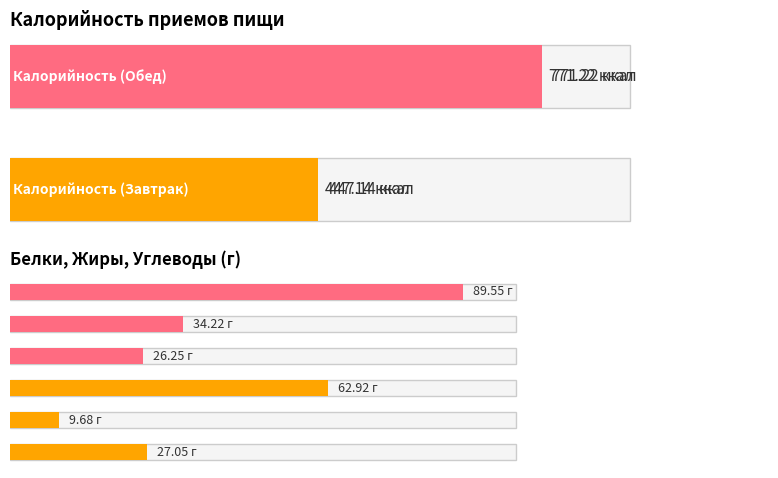

Which series changed the most between Завтрак and Обед?

Калорийность